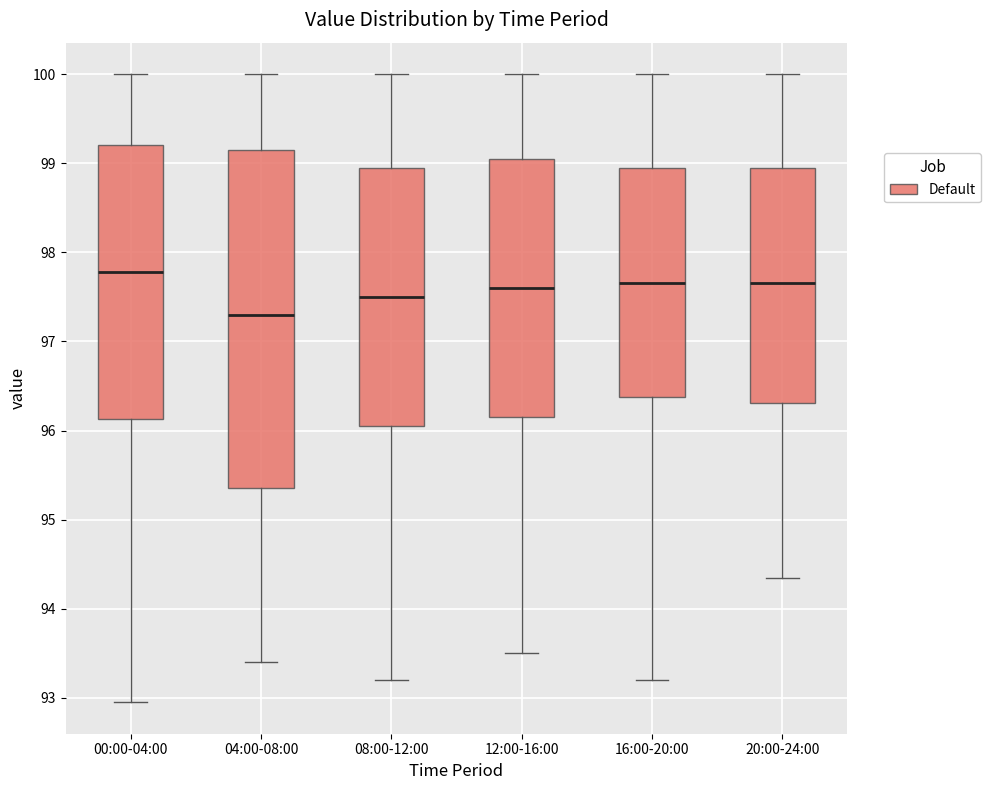

Reading left to right, read every box against the y-axis: the position of its median line, the range the box covers, and the ends of its whiskers. The values are not printed on the chart, so give them approximately, as read against the axis.

00:00-04:00: median 97.8, box 96.1 to 99.2, whiskers 93.0 to 100.0
04:00-08:00: median 97.3, box 95.4 to 99.2, whiskers 93.4 to 100.0
08:00-12:00: median 97.5, box 96.1 to 99.0, whiskers 93.2 to 100.0
12:00-16:00: median 97.6, box 96.2 to 99.1, whiskers 93.5 to 100.0
16:00-20:00: median 97.7, box 96.4 to 99.0, whiskers 93.2 to 100.0
20:00-24:00: median 97.7, box 96.3 to 99.0, whiskers 94.4 to 100.0